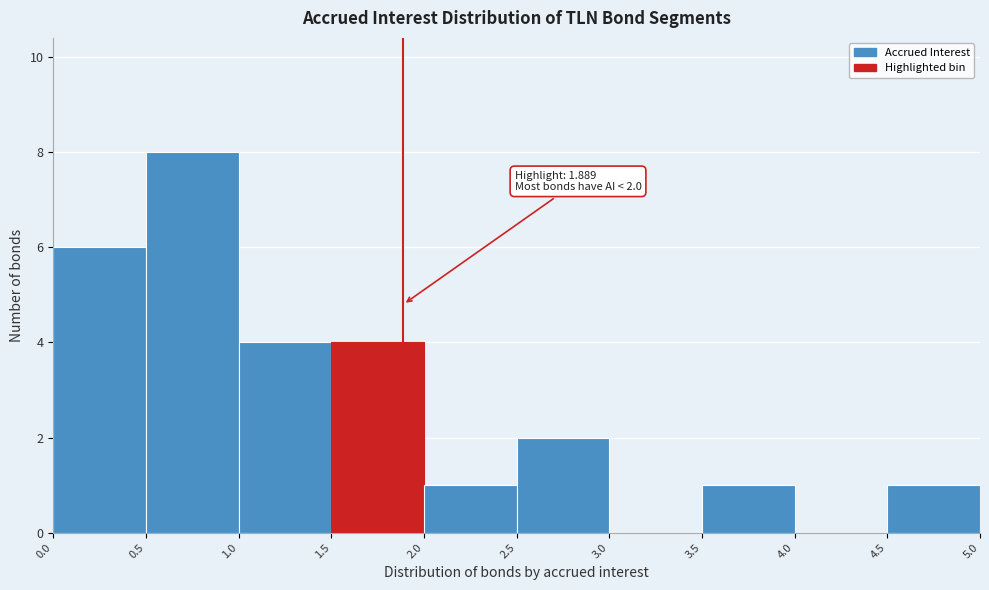

Which range on the x-axis has the tallest bar?

0.5 to 1.0